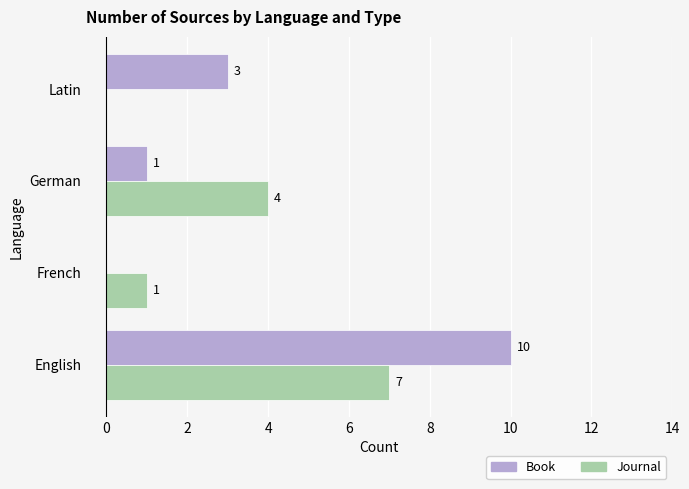

What is the average value of the Journal series?

3